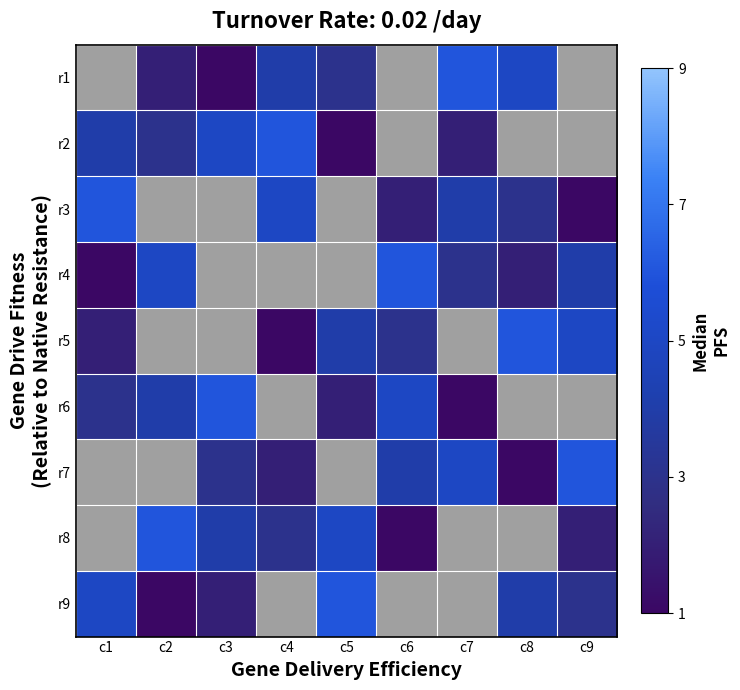

The value of r4 at c1 is 1.3. True or false?

False